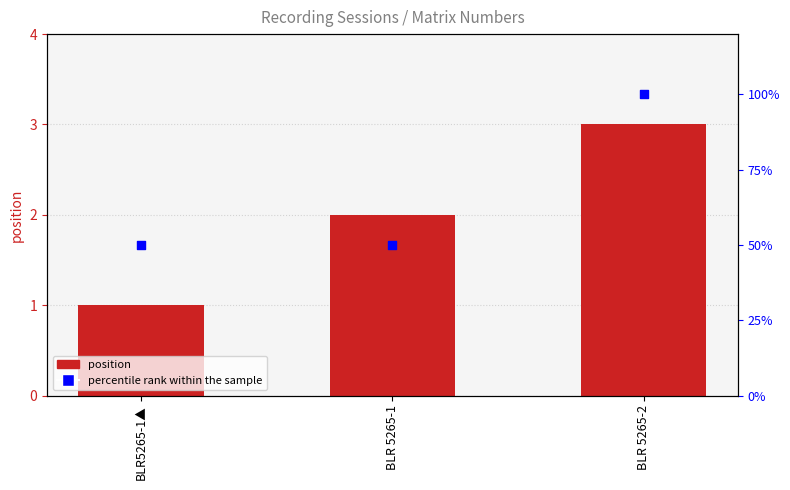

Which series contains the highest Y value?

percentile rank within the sample